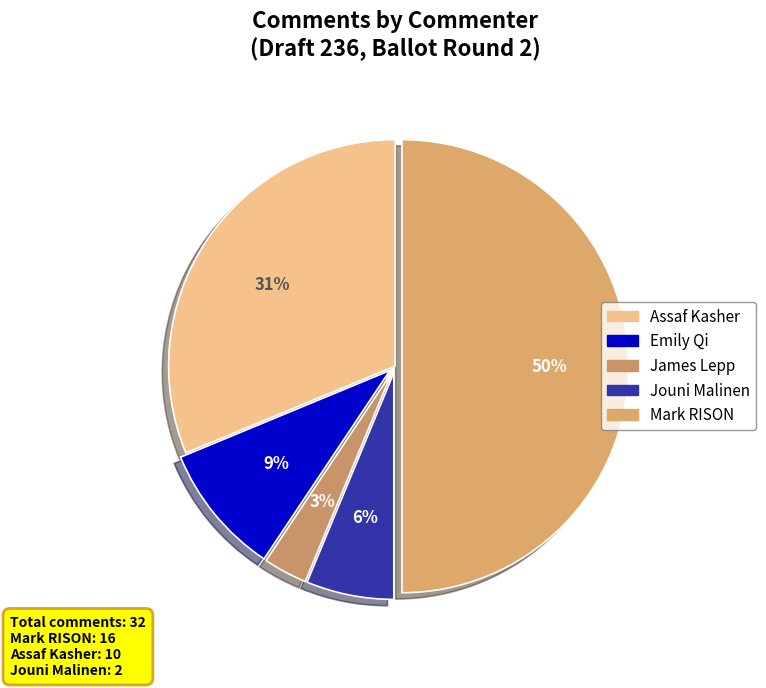

How many segments does this pie chart have?

5